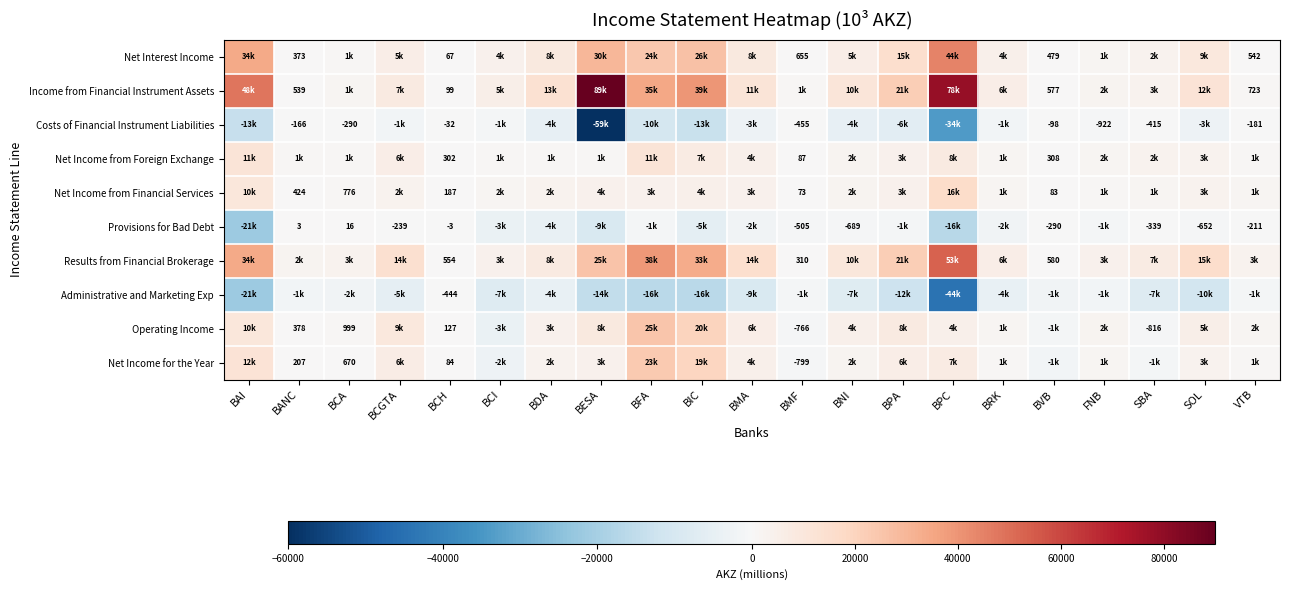

Read the Operating Income value at SOL, to the nearest 100.

5400